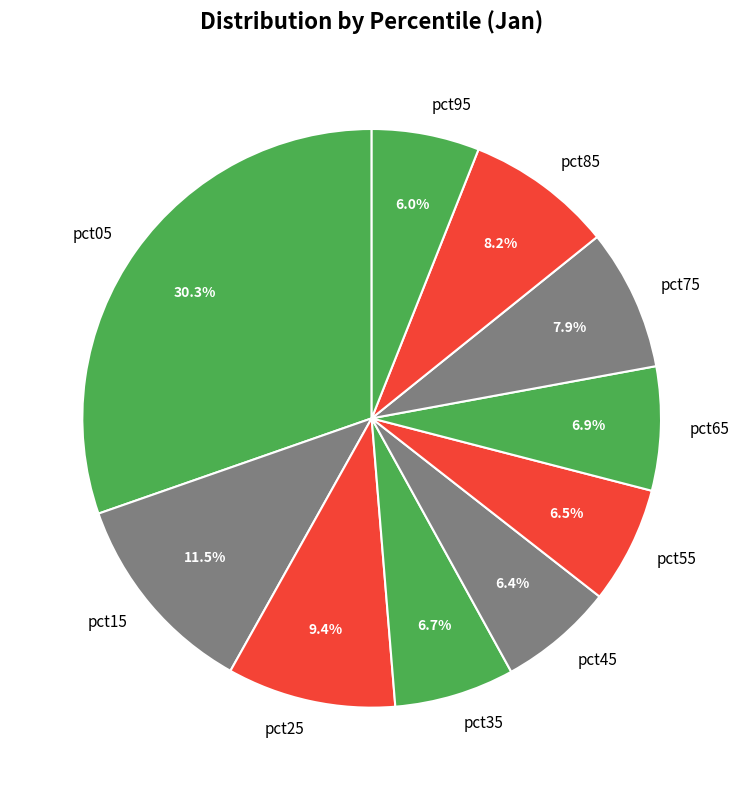

Which category has the biggest portion of the pie?

pct05